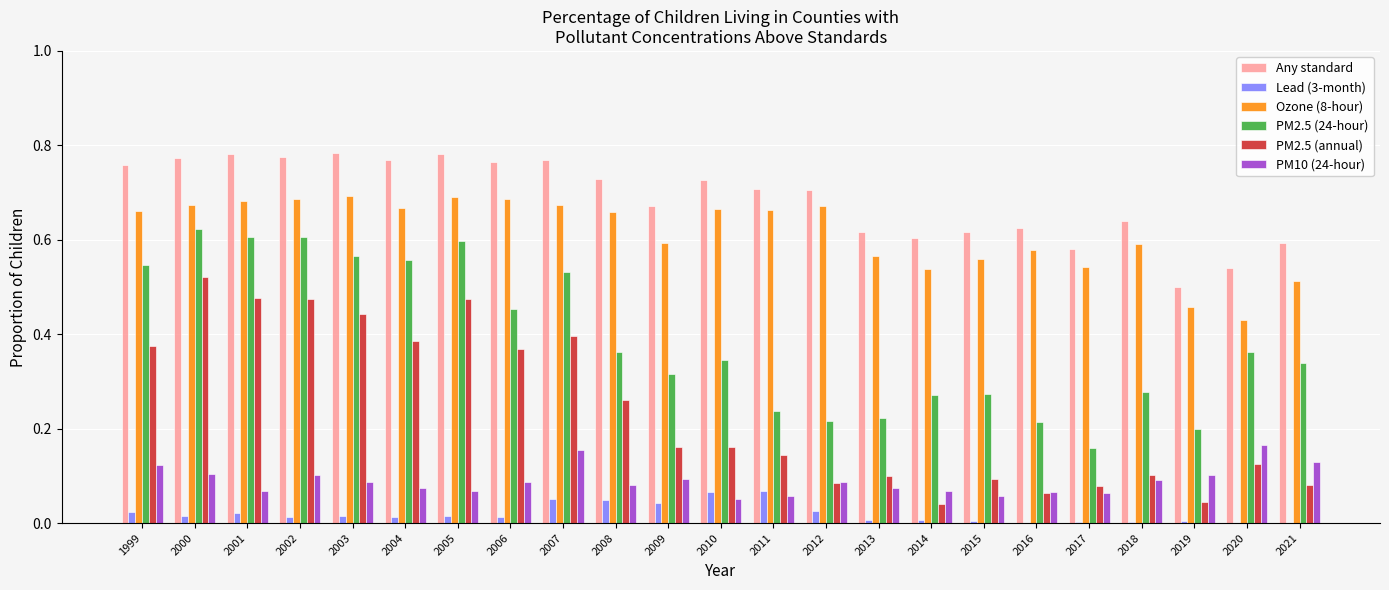

Which series has the largest total across all categories?

Any standard